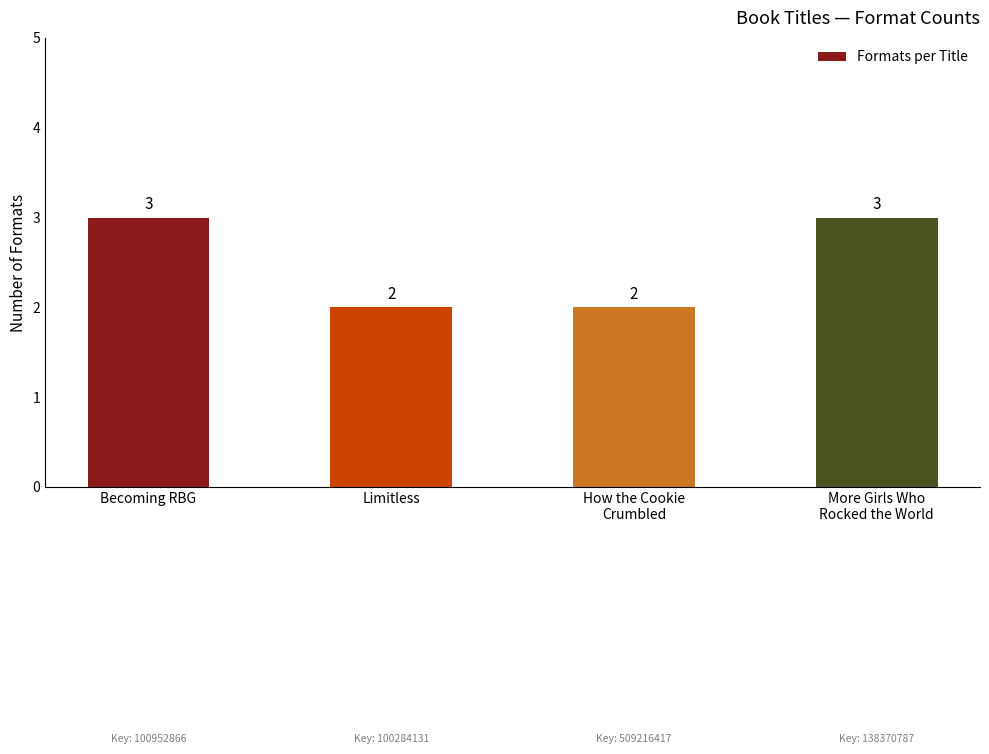

What is the minimum value shown in the chart?

2